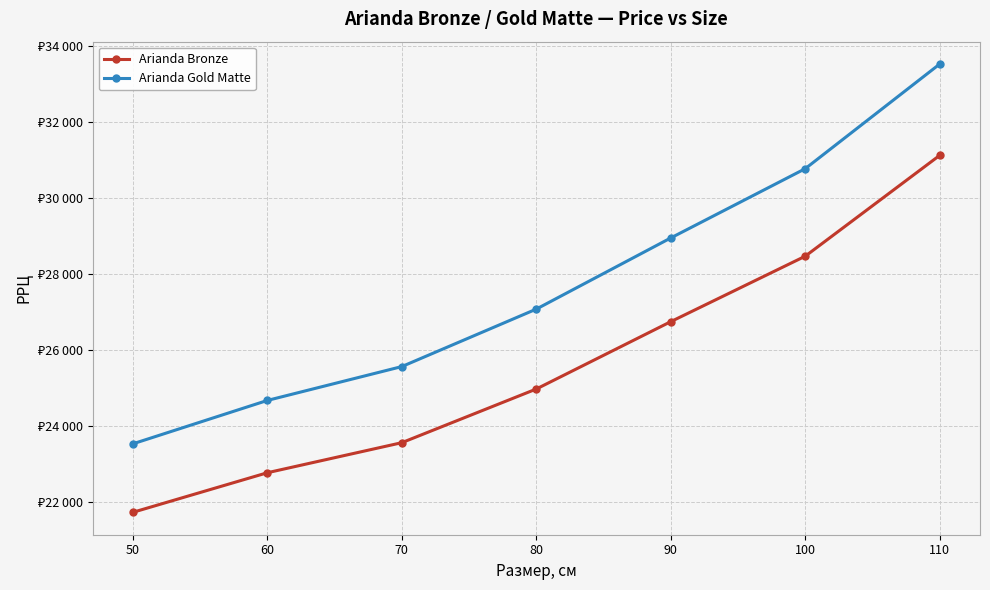

Where does the Arianda Gold Matte series first go above 27080?

90